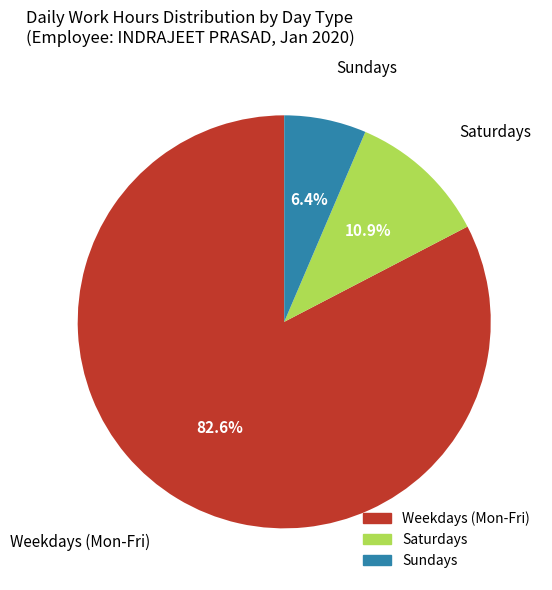

Does any single category account for the majority?

Yes